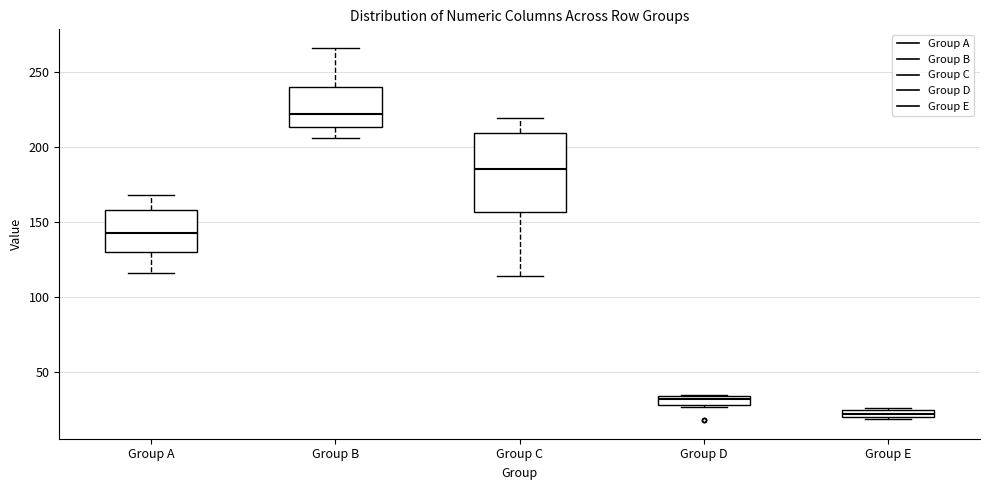

Comparing the boxes themselves (not the whiskers), which one is the tallest?

Group C